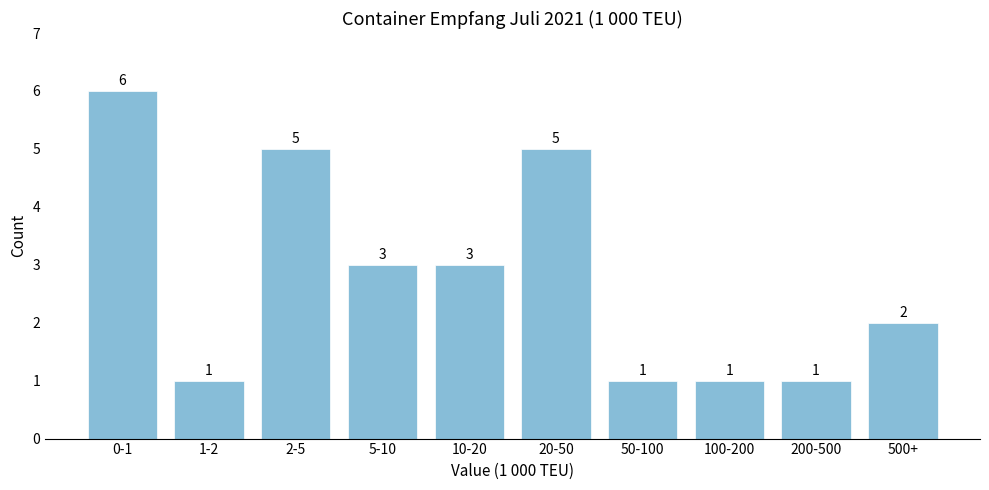

Reading left to right, list all the values displayed in this chart.

0-1=6	1-2=1	2-5=5	5-10=3	10-20=3	20-50=5	50-100=1	100-200=1	200-500=1	500+=2